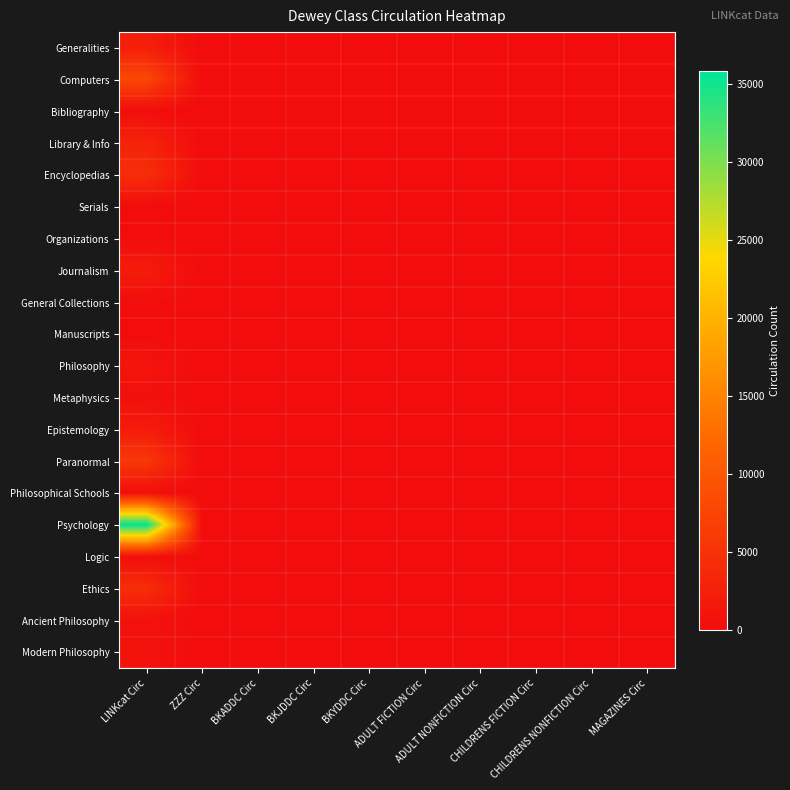

Reading right to left, list all the values displayed in this chart.

Generalities: MAGAZINES Circ=0	CHILDRENS NONFICTION Circ=0	CHILDRENS FICTION Circ=0	ADULT NONFICTION Circ=1	ADULT FICTION Circ=0	BKYDDC Circ=0	BKJDDC Circ=0	BKADDC Circ=1	ZZZ Circ=17	LINKcat Circ=2377
Computers: MAGAZINES Circ=0	CHILDRENS NONFICTION Circ=0	CHILDRENS FICTION Circ=0	ADULT NONFICTION Circ=1	ADULT FICTION Circ=0	BKYDDC Circ=0	BKJDDC Circ=0	BKADDC Circ=1	ZZZ Circ=1	LINKcat Circ=7944
Bibliography: MAGAZINES Circ=0	CHILDRENS NONFICTION Circ=0	CHILDRENS FICTION Circ=0	ADULT NONFICTION Circ=0	ADULT FICTION Circ=0	BKYDDC Circ=0	BKJDDC Circ=0	BKADDC Circ=0	ZZZ Circ=0	LINKcat Circ=201
Library & Info: MAGAZINES Circ=0	CHILDRENS NONFICTION Circ=2	CHILDRENS FICTION Circ=0	ADULT NONFICTION Circ=0	ADULT FICTION Circ=0	BKYDDC Circ=0	BKJDDC Circ=2	BKADDC Circ=0	ZZZ Circ=2	LINKcat Circ=2977
Encyclopedias: MAGAZINES Circ=0	CHILDRENS NONFICTION Circ=0	CHILDRENS FICTION Circ=0	ADULT NONFICTION Circ=0	ADULT FICTION Circ=2	BKYDDC Circ=0	BKJDDC Circ=0	BKADDC Circ=2	ZZZ Circ=2	LINKcat Circ=4493
Serials: MAGAZINES Circ=0	CHILDRENS NONFICTION Circ=0	CHILDRENS FICTION Circ=0	ADULT NONFICTION Circ=0	ADULT FICTION Circ=0	BKYDDC Circ=0	BKJDDC Circ=0	BKADDC Circ=0	ZZZ Circ=0	LINKcat Circ=71
Organizations: MAGAZINES Circ=0	CHILDRENS NONFICTION Circ=0	CHILDRENS FICTION Circ=0	ADULT NONFICTION Circ=0	ADULT FICTION Circ=0	BKYDDC Circ=0	BKJDDC Circ=0	BKADDC Circ=0	ZZZ Circ=0	LINKcat Circ=139
Journalism: MAGAZINES Circ=0	CHILDRENS NONFICTION Circ=0	CHILDRENS FICTION Circ=0	ADULT NONFICTION Circ=0	ADULT FICTION Circ=2	BKYDDC Circ=0	BKJDDC Circ=0	BKADDC Circ=2	ZZZ Circ=2	LINKcat Circ=2066
General Collections: MAGAZINES Circ=0	CHILDRENS NONFICTION Circ=0	CHILDRENS FICTION Circ=0	ADULT NONFICTION Circ=0	ADULT FICTION Circ=0	BKYDDC Circ=0	BKJDDC Circ=0	BKADDC Circ=0	ZZZ Circ=0	LINKcat Circ=286
Manuscripts: MAGAZINES Circ=0	CHILDRENS NONFICTION Circ=0	CHILDRENS FICTION Circ=0	ADULT NONFICTION Circ=0	ADULT FICTION Circ=0	BKYDDC Circ=0	BKJDDC Circ=0	BKADDC Circ=0	ZZZ Circ=0	LINKcat Circ=53
Philosophy: MAGAZINES Circ=0	CHILDRENS NONFICTION Circ=0	CHILDRENS FICTION Circ=0	ADULT NONFICTION Circ=0	ADULT FICTION Circ=0	BKYDDC Circ=0	BKJDDC Circ=0	BKADDC Circ=0	ZZZ Circ=0	LINKcat Circ=1113
Metaphysics: MAGAZINES Circ=0	CHILDRENS NONFICTION Circ=0	CHILDRENS FICTION Circ=0	ADULT NONFICTION Circ=0	ADULT FICTION Circ=0	BKYDDC Circ=0	BKJDDC Circ=0	BKADDC Circ=0	ZZZ Circ=0	LINKcat Circ=530
Epistemology: MAGAZINES Circ=0	CHILDRENS NONFICTION Circ=0	CHILDRENS FICTION Circ=0	ADULT NONFICTION Circ=0	ADULT FICTION Circ=1	BKYDDC Circ=0	BKJDDC Circ=0	BKADDC Circ=1	ZZZ Circ=2	LINKcat Circ=2023
Paranormal: MAGAZINES Circ=0	CHILDRENS NONFICTION Circ=0	CHILDRENS FICTION Circ=0	ADULT NONFICTION Circ=0	ADULT FICTION Circ=15	BKYDDC Circ=0	BKJDDC Circ=0	BKADDC Circ=15	ZZZ Circ=15	LINKcat Circ=5763
Philosophical Schools: MAGAZINES Circ=0	CHILDRENS NONFICTION Circ=0	CHILDRENS FICTION Circ=0	ADULT NONFICTION Circ=0	ADULT FICTION Circ=0	BKYDDC Circ=0	BKJDDC Circ=0	BKADDC Circ=0	ZZZ Circ=0	LINKcat Circ=355
Psychology: MAGAZINES Circ=0	CHILDRENS NONFICTION Circ=0	CHILDRENS FICTION Circ=0	ADULT NONFICTION Circ=0	ADULT FICTION Circ=19	BKYDDC Circ=0	BKJDDC Circ=0	BKADDC Circ=19	ZZZ Circ=19	LINKcat Circ=35873
Logic: MAGAZINES Circ=0	CHILDRENS NONFICTION Circ=0	CHILDRENS FICTION Circ=0	ADULT NONFICTION Circ=0	ADULT FICTION Circ=0	BKYDDC Circ=0	BKJDDC Circ=0	BKADDC Circ=0	ZZZ Circ=0	LINKcat Circ=328
Ethics: MAGAZINES Circ=0	CHILDRENS NONFICTION Circ=0	CHILDRENS FICTION Circ=0	ADULT NONFICTION Circ=0	ADULT FICTION Circ=1	BKYDDC Circ=0	BKJDDC Circ=0	BKADDC Circ=1	ZZZ Circ=1	LINKcat Circ=4328
Ancient Philosophy: MAGAZINES Circ=0	CHILDRENS NONFICTION Circ=0	CHILDRENS FICTION Circ=0	ADULT NONFICTION Circ=0	ADULT FICTION Circ=1	BKYDDC Circ=0	BKJDDC Circ=0	BKADDC Circ=1	ZZZ Circ=1	LINKcat Circ=785
Modern Philosophy: MAGAZINES Circ=0	CHILDRENS NONFICTION Circ=0	CHILDRENS FICTION Circ=0	ADULT NONFICTION Circ=0	ADULT FICTION Circ=0	BKYDDC Circ=0	BKJDDC Circ=0	BKADDC Circ=0	ZZZ Circ=0	LINKcat Circ=844